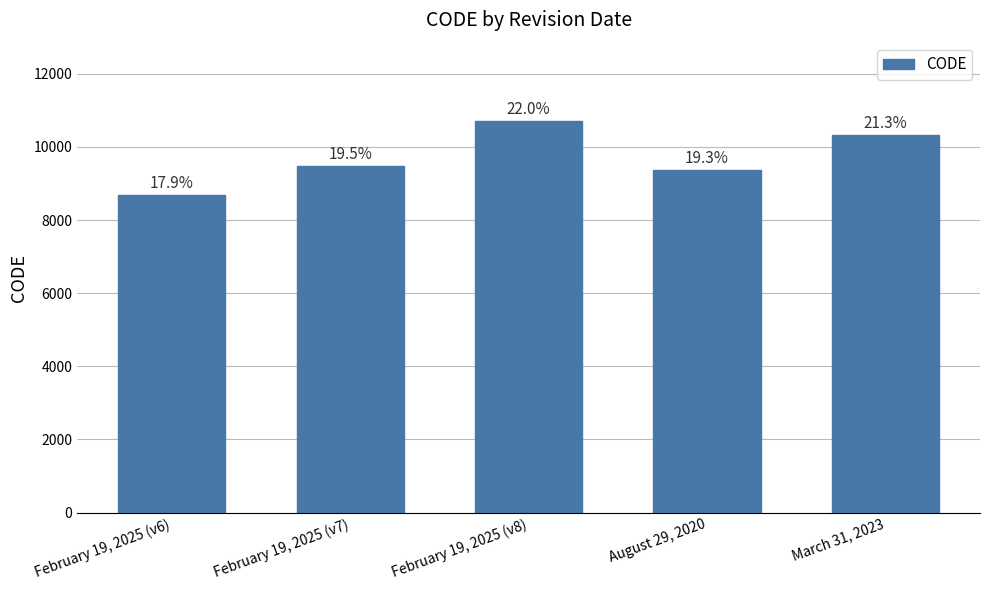

Reading right to left, list all the values displayed in this chart.

10323	9375	10707	9483	8676